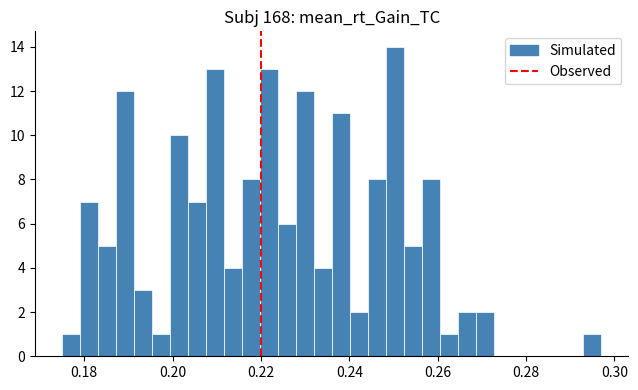

Read against the x-axis, roughly where is the centre of the tallest bar?

0.250